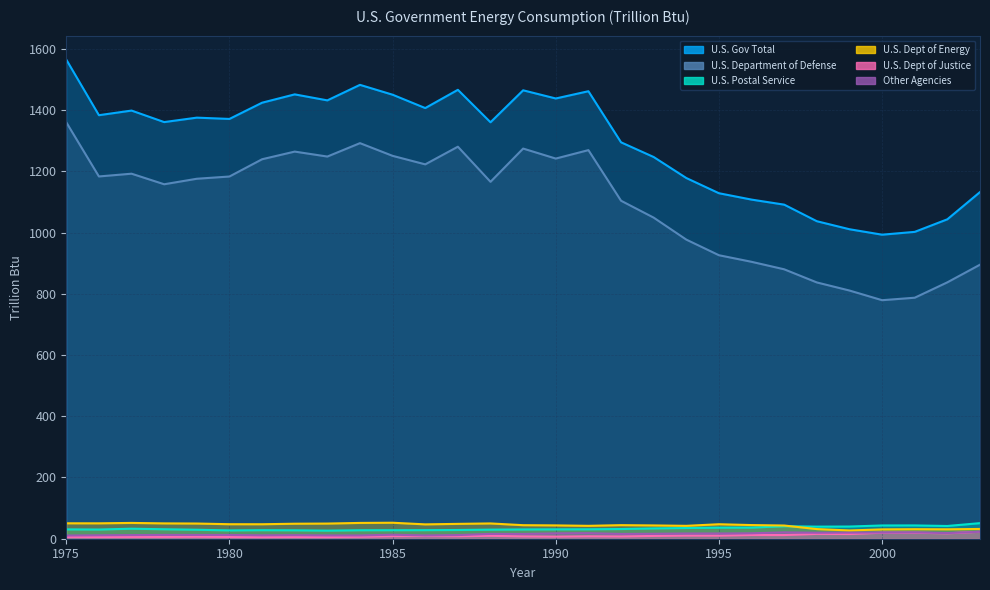

List the labels in order of U.S. Dept of Justice value, smallest first.

1981, 1983, 1976, 1980, 1982, 1975, 1977, 1978, 1979, 1984, 1990, 1992, 1989, 1991, 1987, 1985, 1986, 1993, 1988, 1995, 1994, 1997, 1996, 1999, 1998, 2002, 2000, 2001, 2003